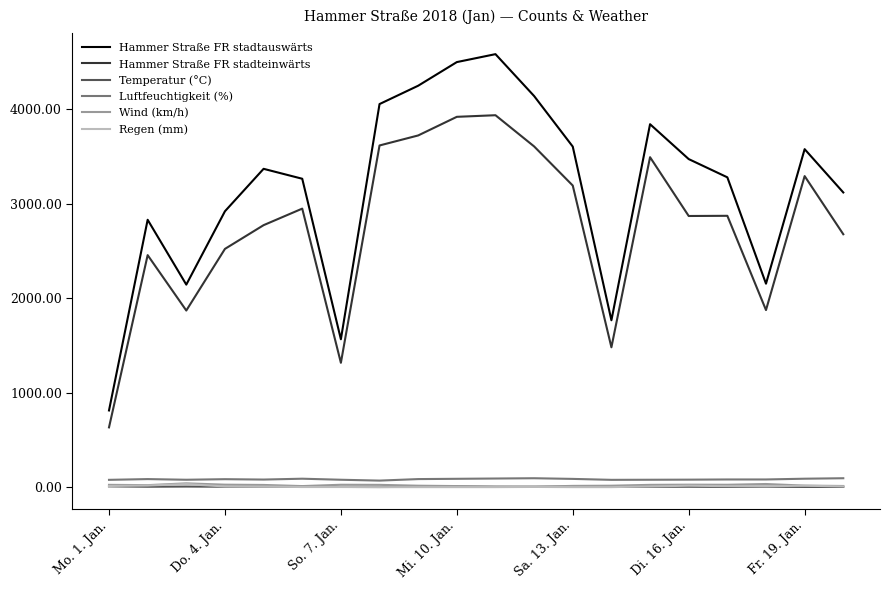

What is the maximum value for Hammer Straße FR stadteinwärts?

3934